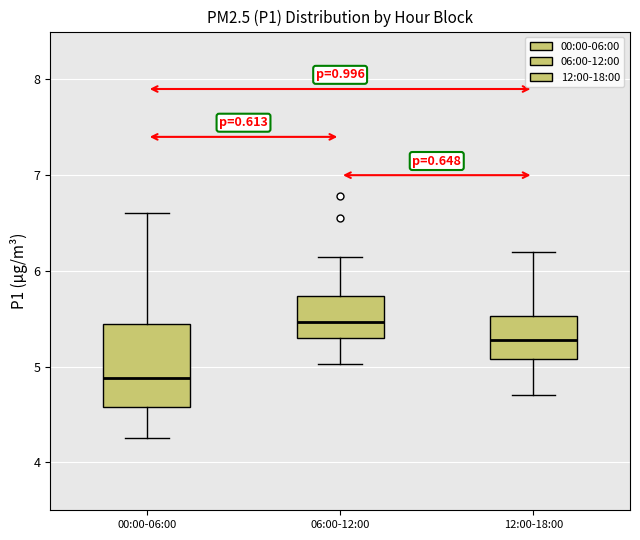

Which box has the lowest median line?

00:00-06:00